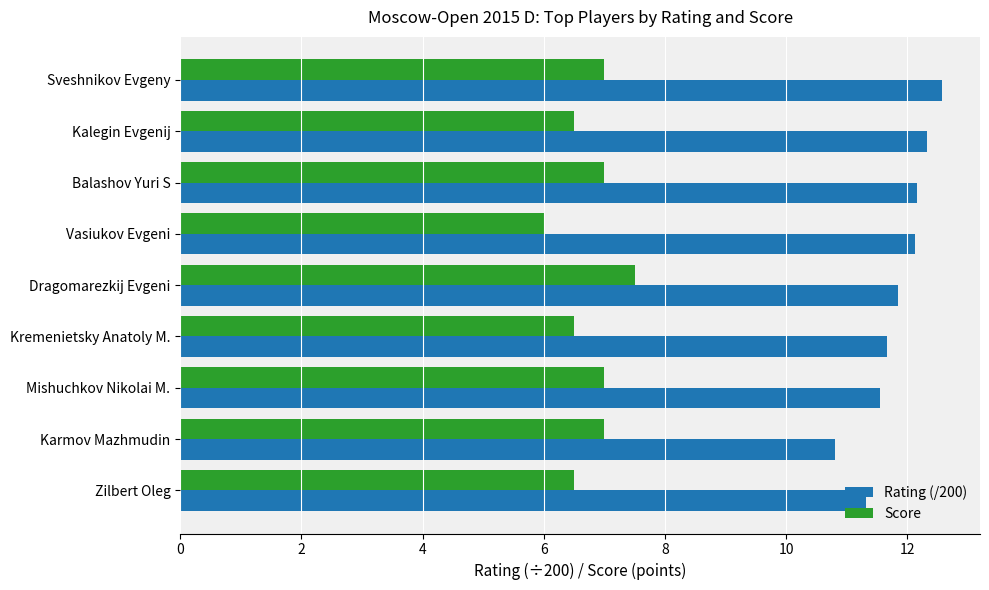

Is it true that Score equals 6.5 at Kalegin Evgenij?

True